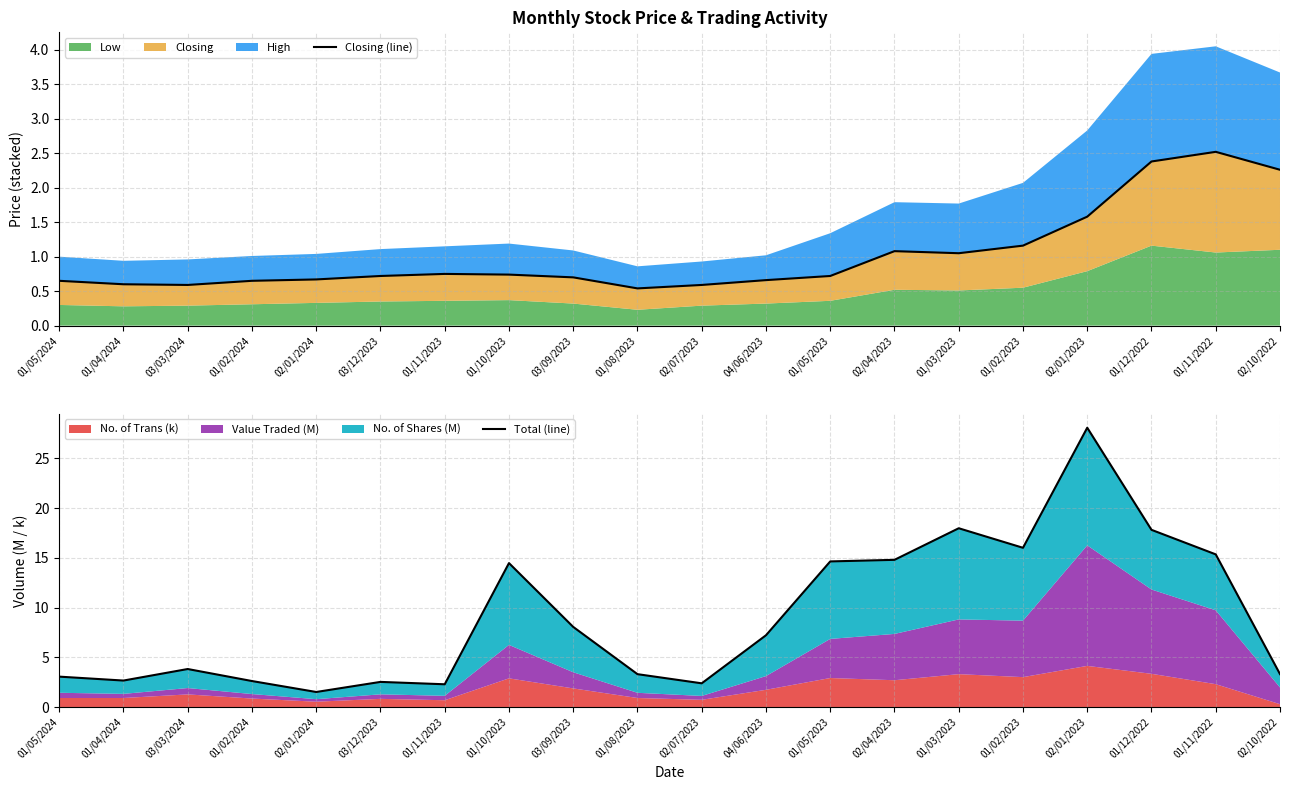

How many interior local peaks does the Total (line) series have?

5